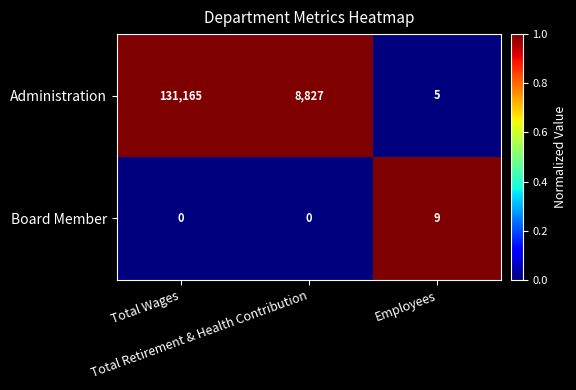

What is the maximum value for Board Member?

9